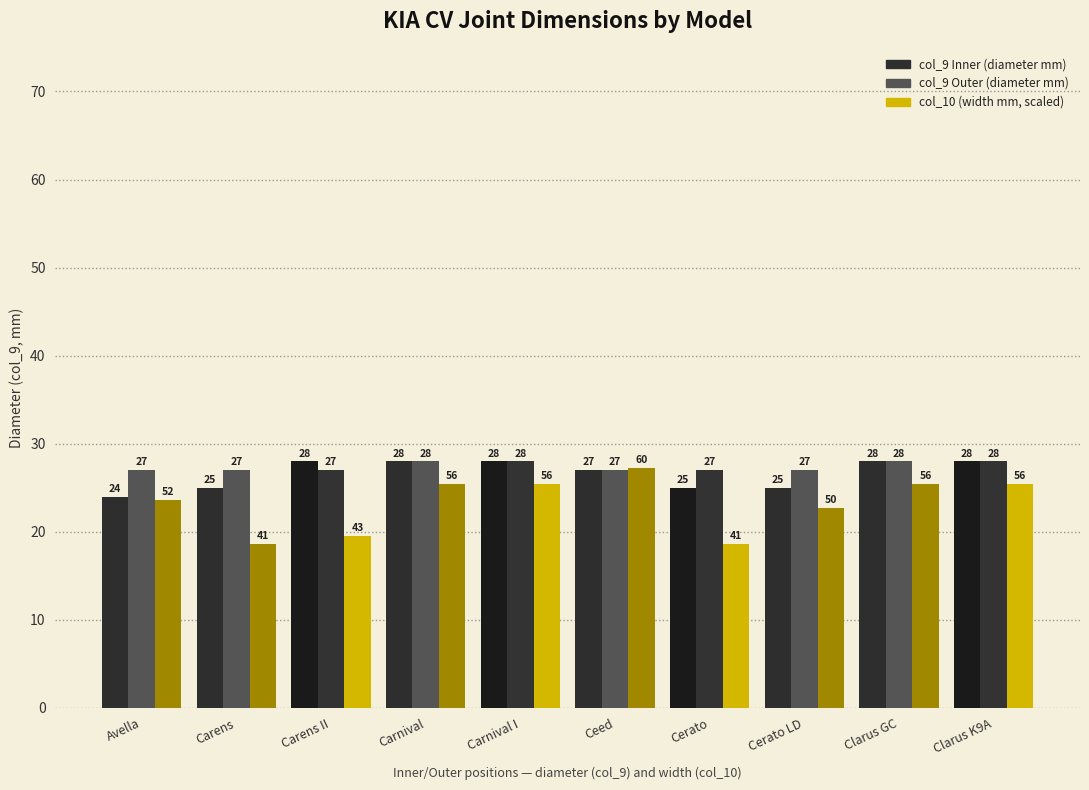

How many bars are there in each group?

3